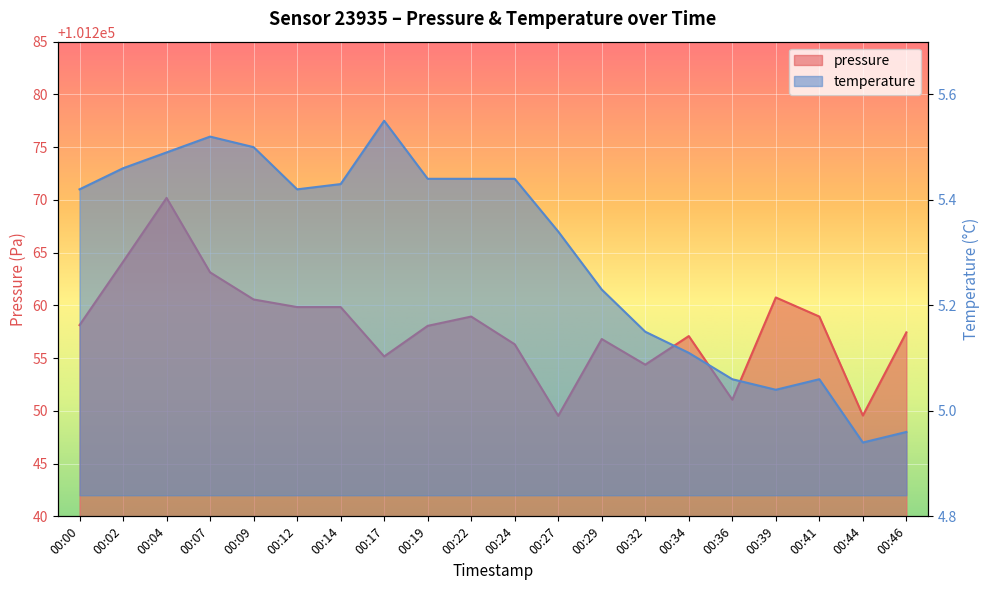

How many series are shown in this chart?

2